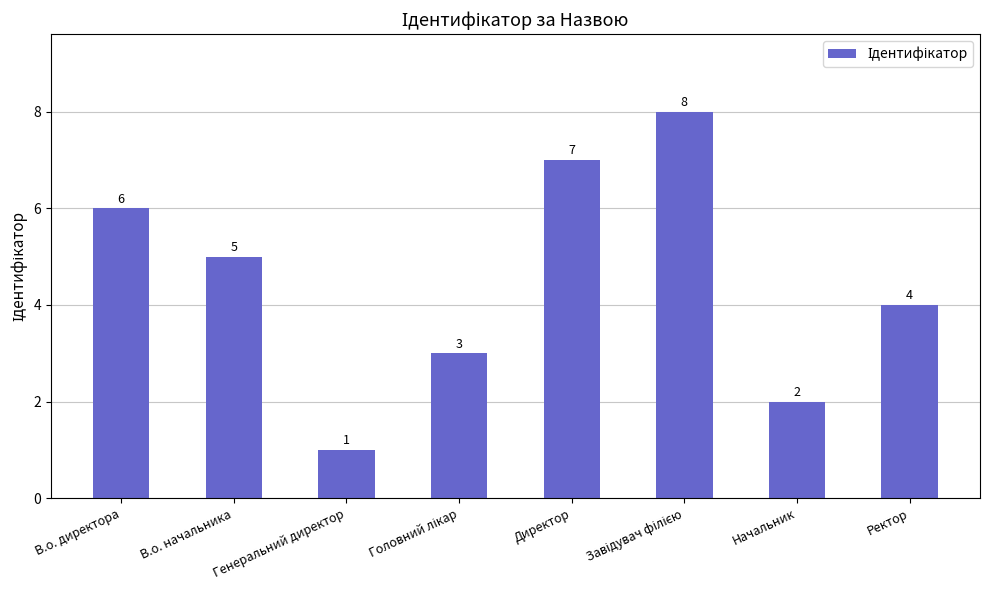

How many values are below 5?

4